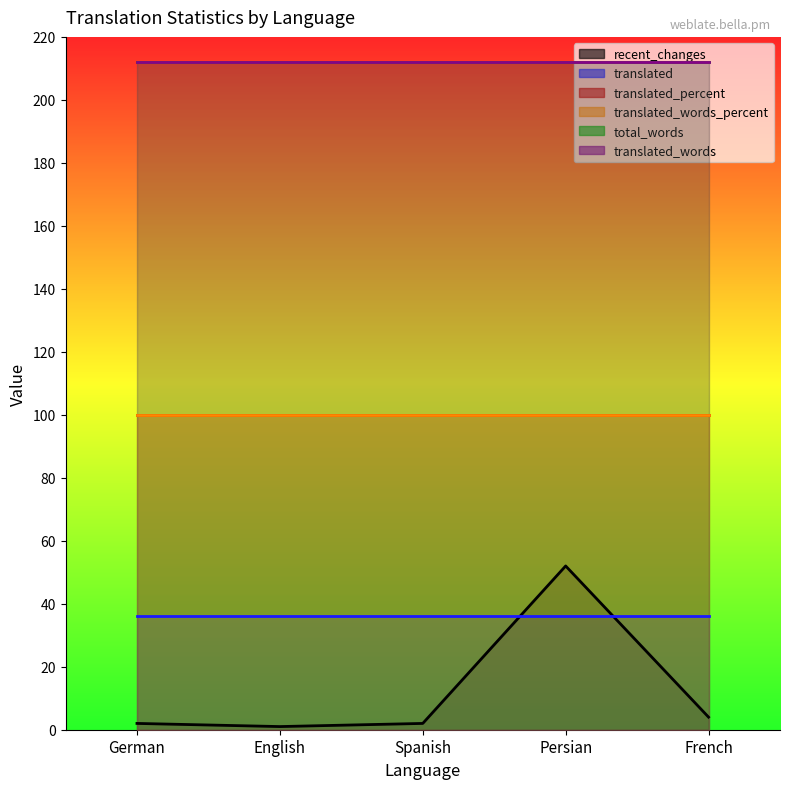

True or false: translated_words and translated cross at least once.

False